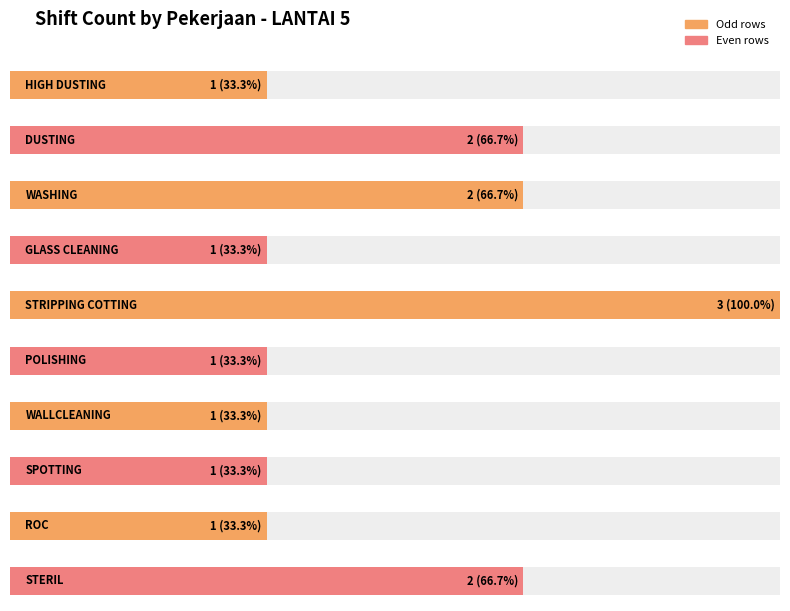

What is the label of the 7th bar from the left?

WALLCLEANING